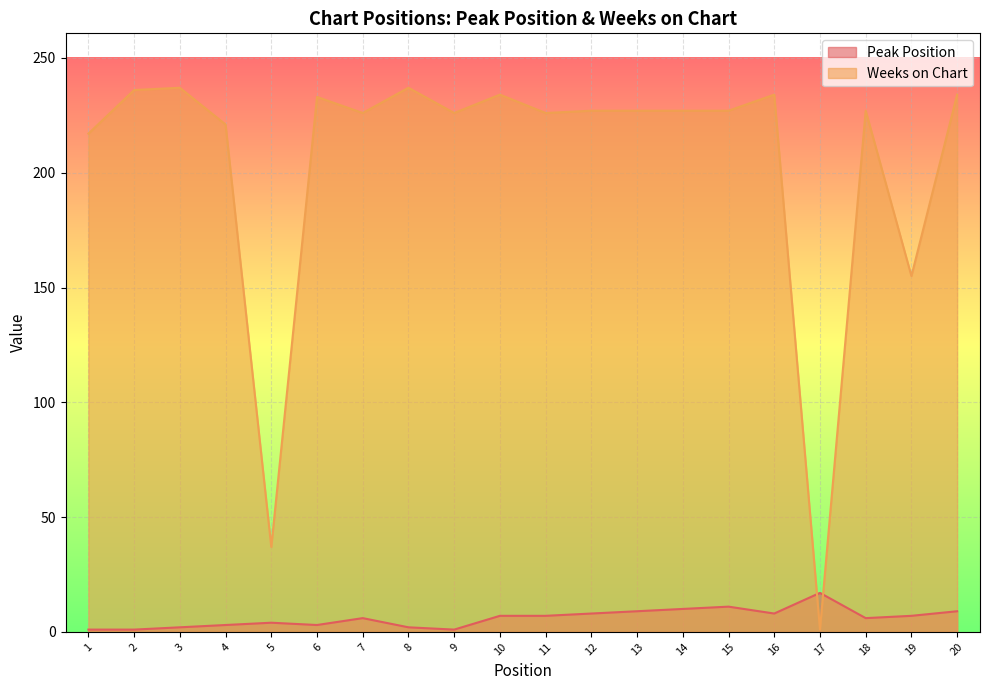

Reading left to right, transcribe all the data shown in this chart.

Peak Position: 1	1	2	3	4	3	6	2	1	7	7	8	9	10	11	8	17	6	7	9
Weeks on Chart: 217	236	237	221	37	233	226	237	226	234	226	227	227	227	227	234	1	227	155	234